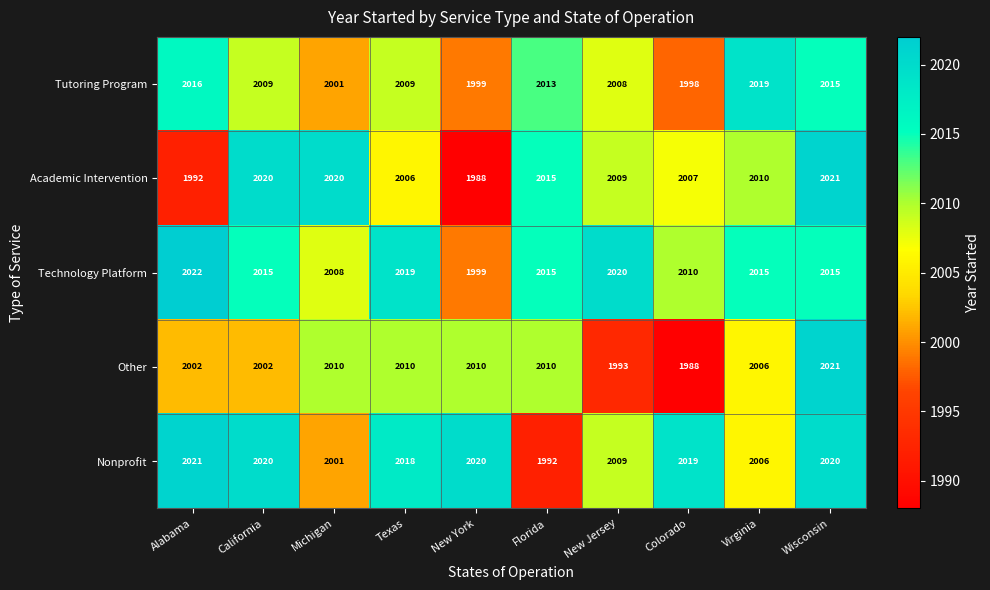

What is the total value across all series at Alabama?

10053